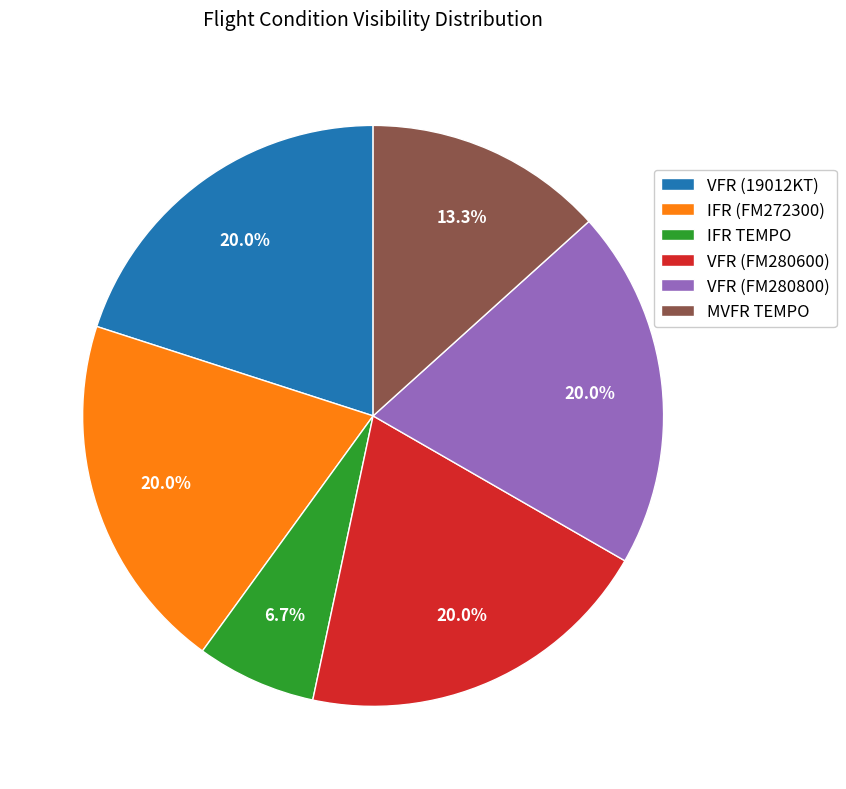

Approximately how many times larger is the value at VFR (FM280600) compared to VFR (19012KT)?

1.0